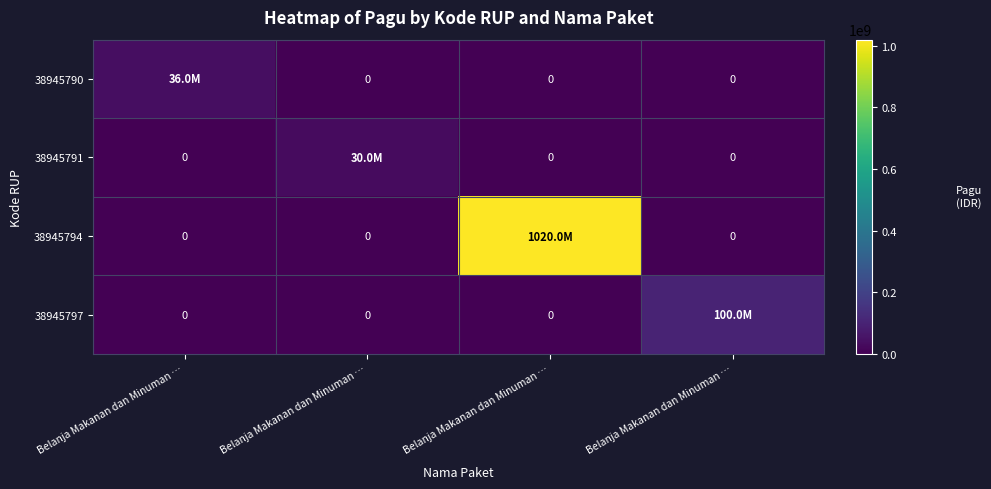

Rank the categories by 38945797 value from highest to lowest.

Belanja Makanan dan Minuman …, Belanja Makanan dan Minuman …, Belanja Makanan dan Minuman …, Belanja Makanan dan Minuman …